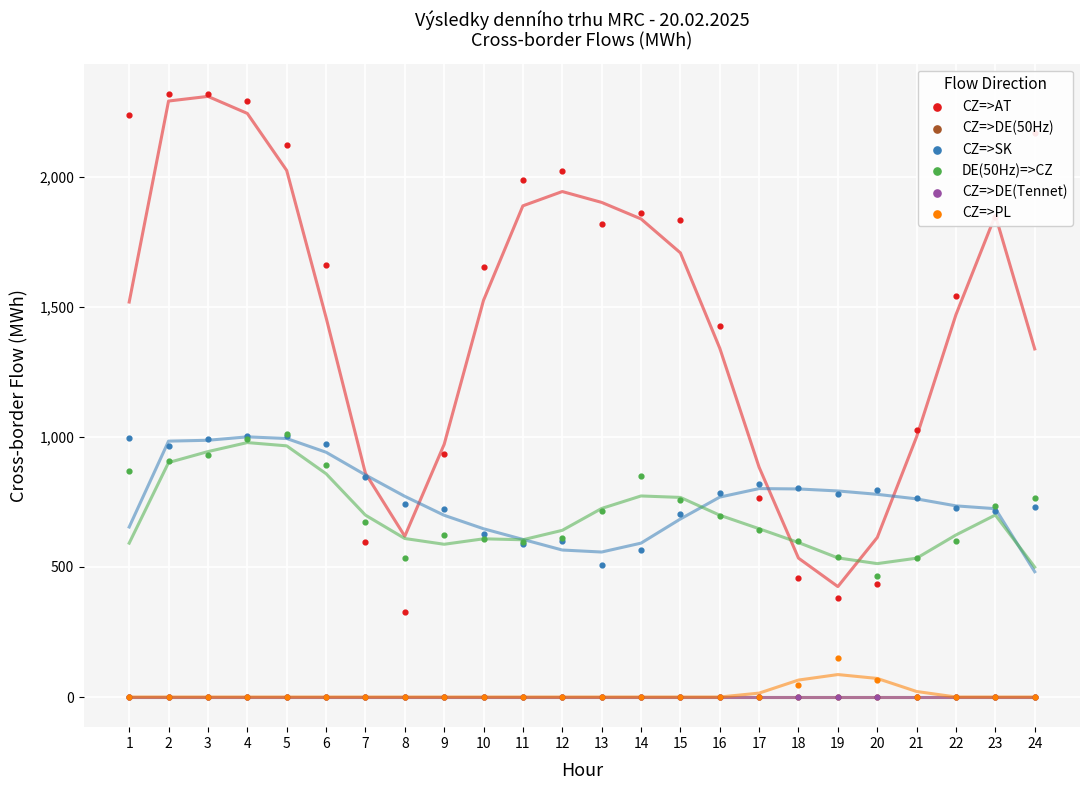

Which series reaches the maximum Y coordinate?

CZ=>AT